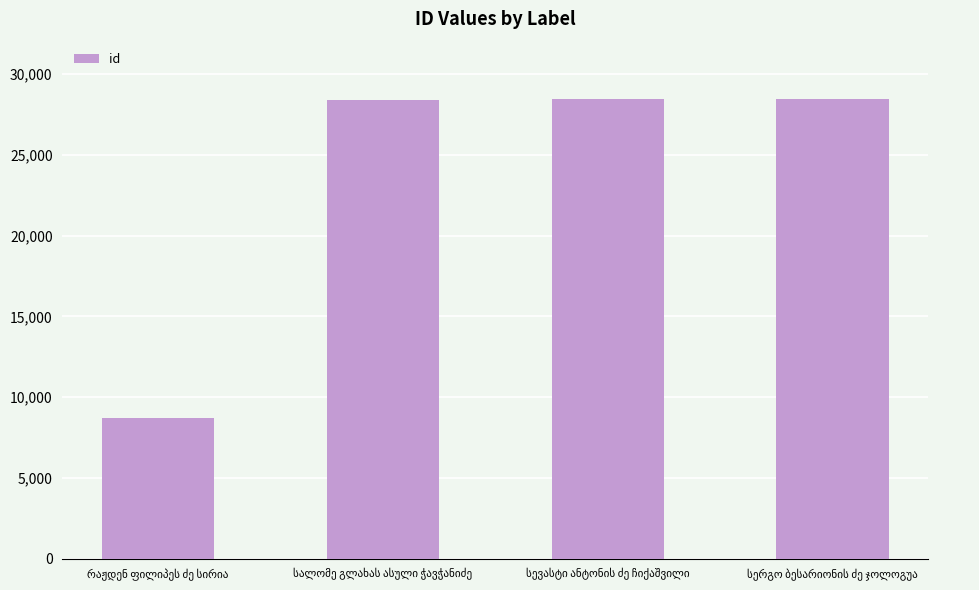

What is the average value?

23497